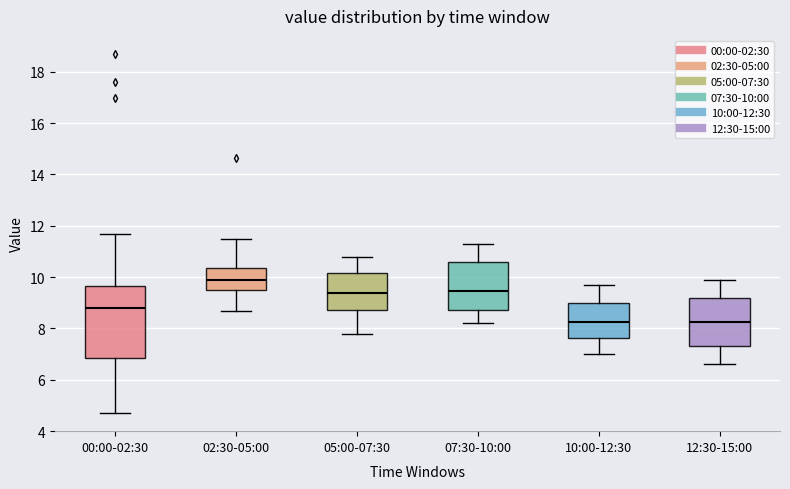

Where is the lower edge of the box for 10:00-12:30 on the y-axis? The values are not printed on the chart, so give them approximately, as read against the axis.

7.6